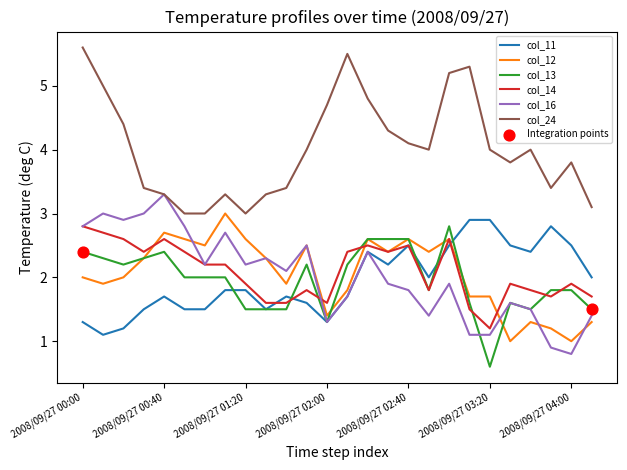

True or false: col_11 and col_24 intersect in this chart.

False